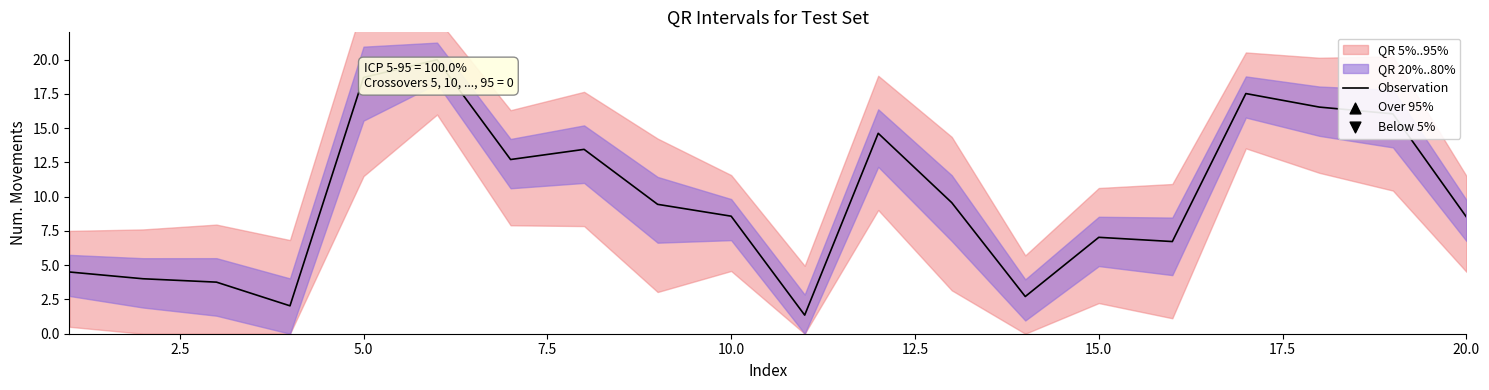

Where does the Observation series first go above 9?

5.0